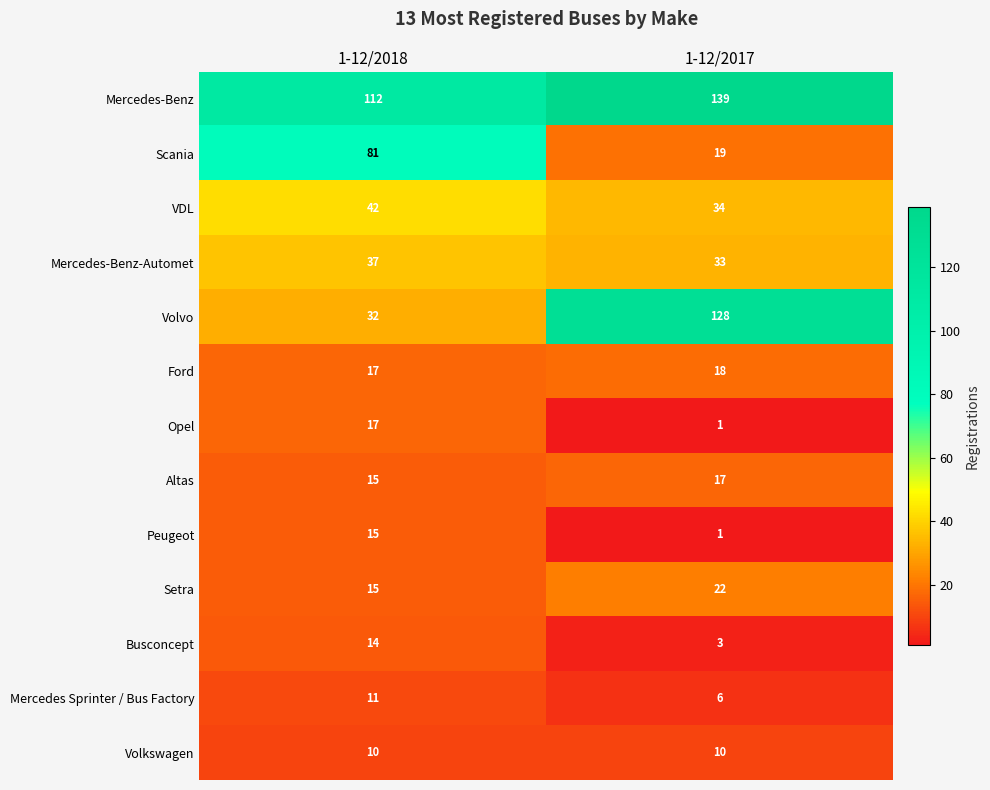

Between 1-12/2018 and 1-12/2017, which series saw the biggest shift?

Volvo